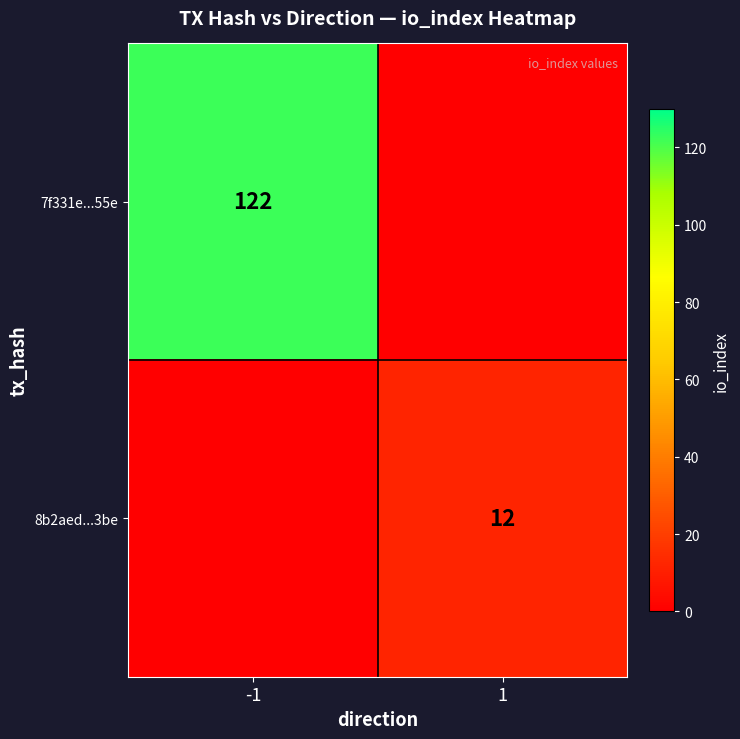

The 8b2aed...3be series shows 12 at 1. True or false?

True